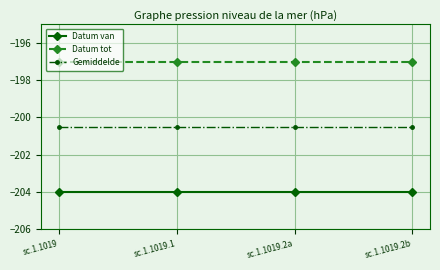

What is the highest value of the Datum van series?

-204.0